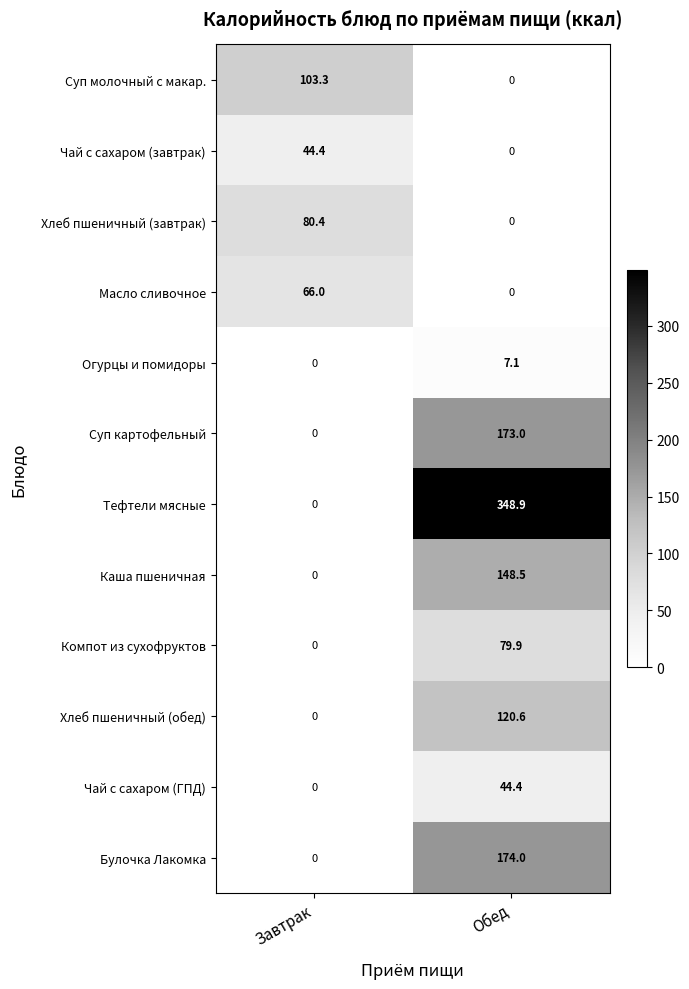

Reading left to right, list all the values displayed in this chart.

Суп молочный с макар.: 103.3	0.0
Чай с сахаром (завтрак): 44.4	0.0
Хлеб пшеничный (завтрак): 80.4	0.0
Масло сливочное: 66.0	0.0
Огурцы и помидоры: 0.0	7.1
Суп картофельный: 0.0	173.0
Тефтели мясные: 0.0	348.9
Каша пшеничная: 0.0	148.5
Компот из сухофруктов: 0.0	79.9
Хлеб пшеничный (обед): 0.0	120.6
Чай с сахаром (ГПД): 0.0	44.4
Булочка Лакомка: 0.0	174.0